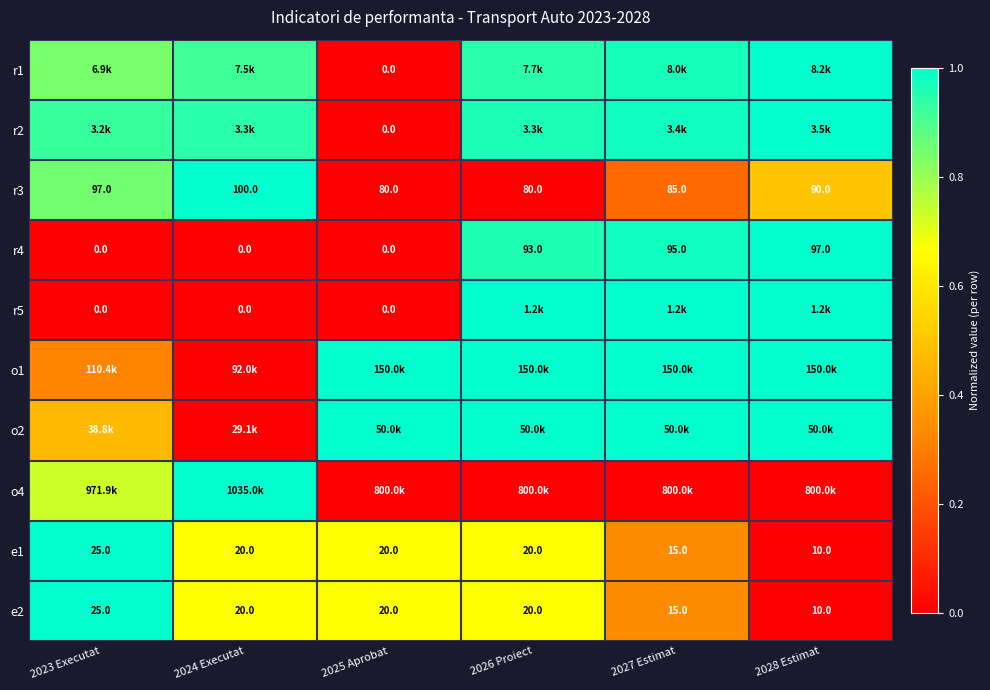

Is the value of e1 at 2023 Executat greater than the value of e2 at 2026 Proiect?

Yes